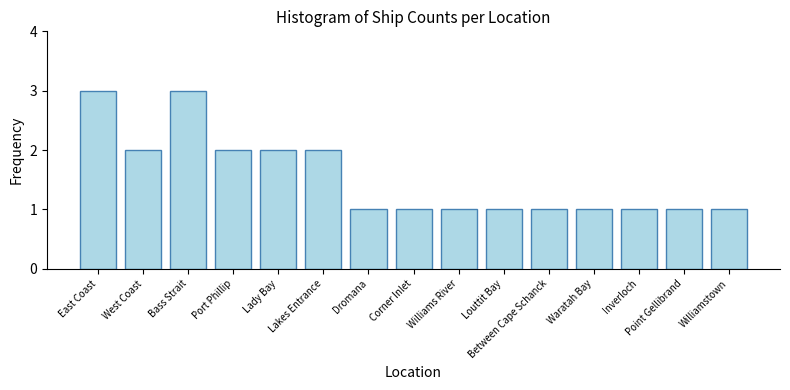

What is the value of the 10th bar from the left?

1